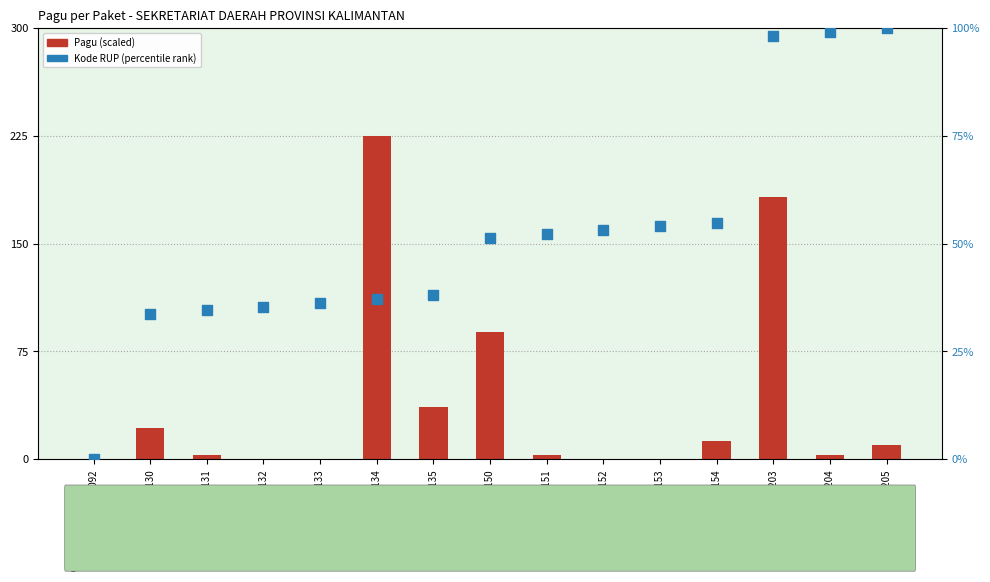

Which series has the largest total across all categories?

Kode RUP (percentile rank)